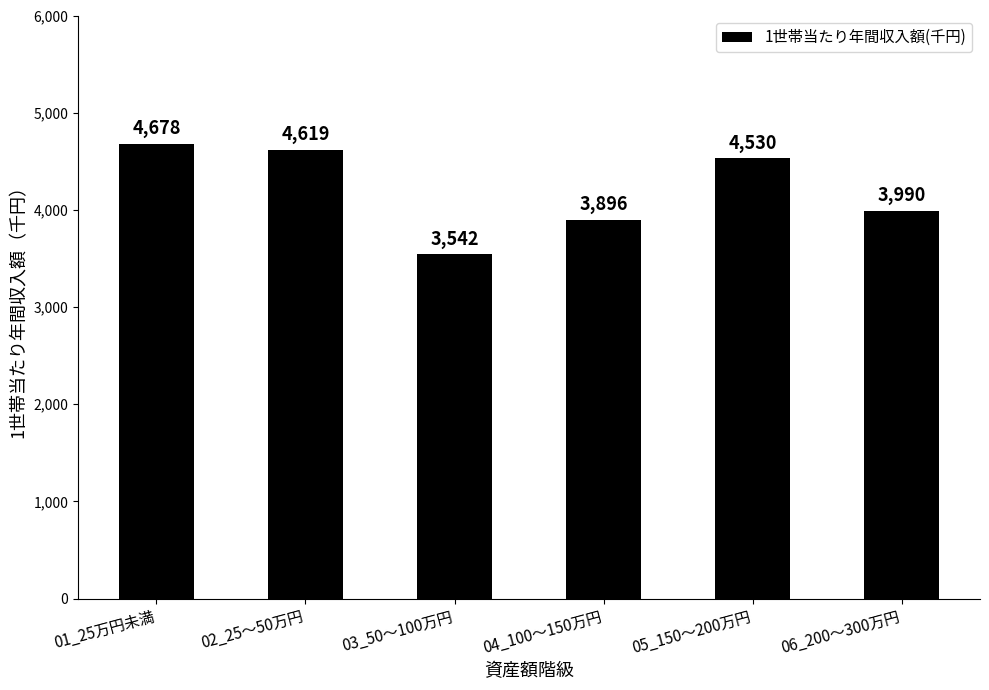

Reading right to left, transcribe all the data shown in this chart.

3990	4530	3896	3542	4619	4678